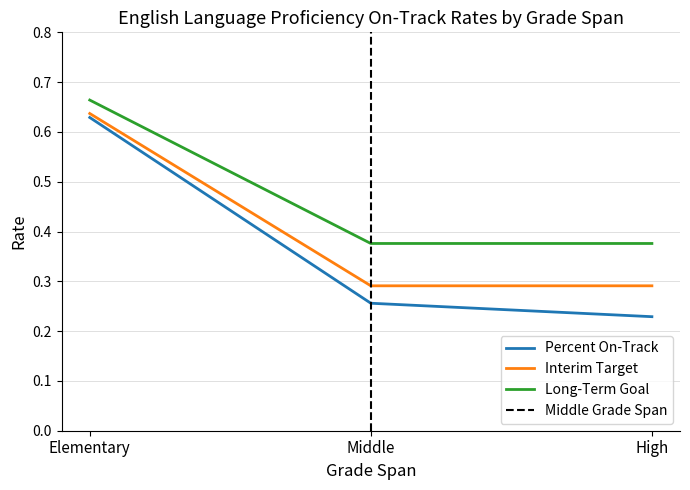

What is the average value of the Percent On-Track series?

0.4